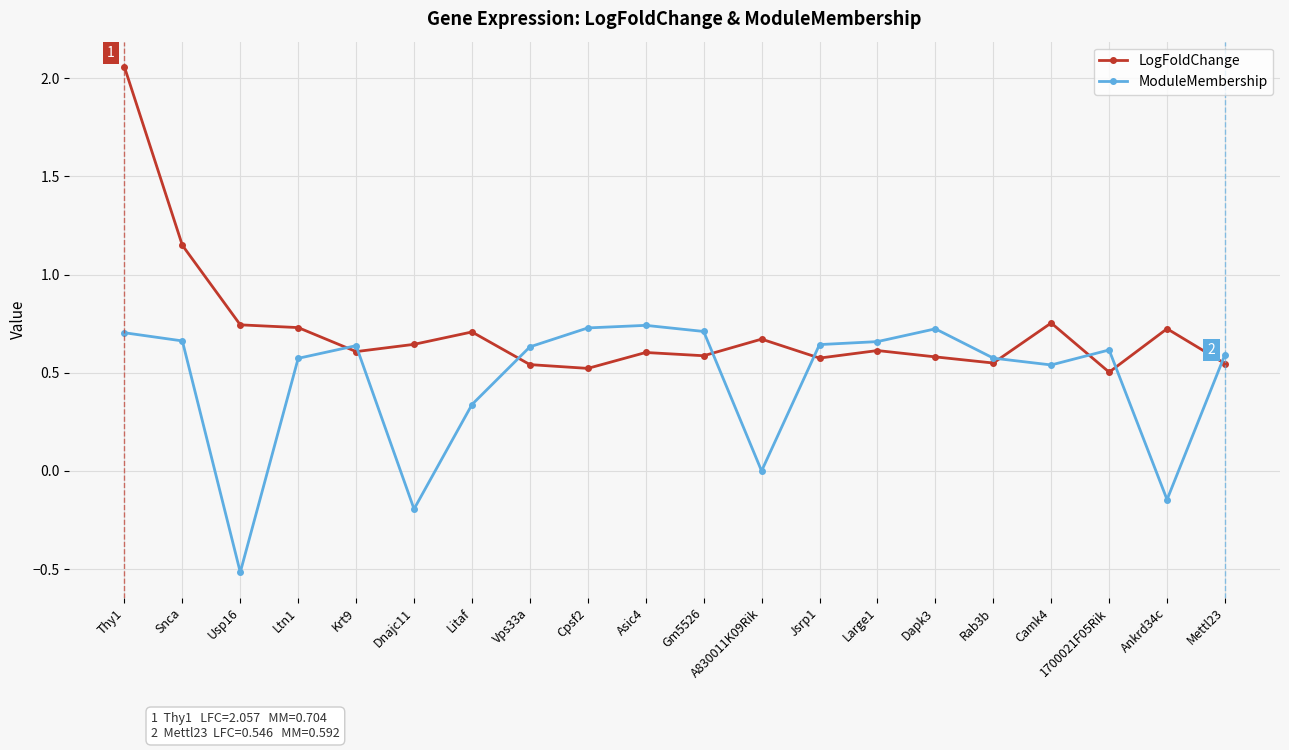

Is this an area chart (filled region under the line)?

No